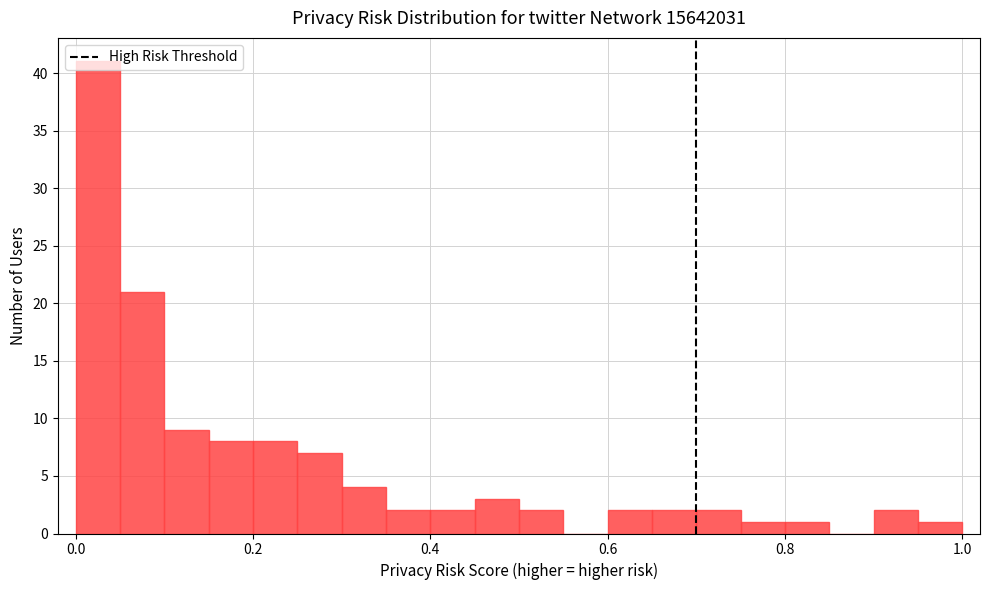

Around what value on the x-axis is the tallest bar? Give the approximate position of its centre, as read against the axis.

0.02